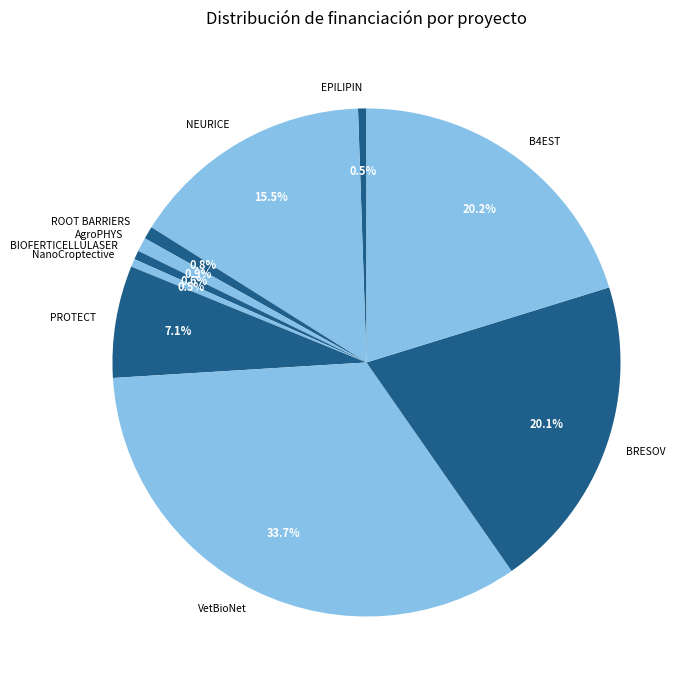

To the nearest percent, what is the average slice percentage?

10%